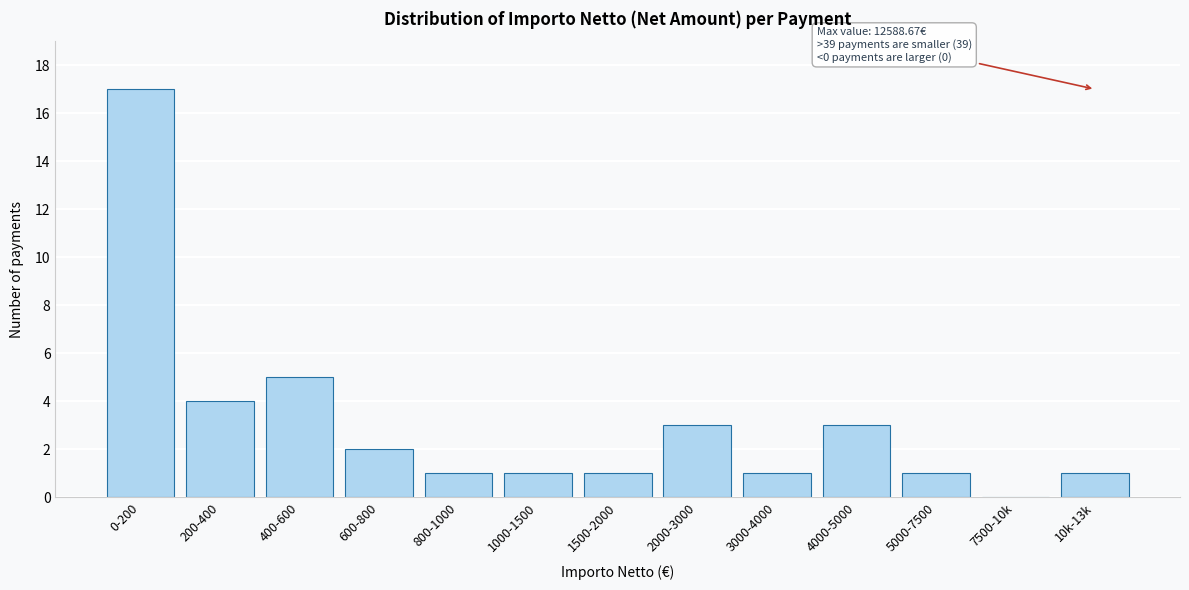

Reading left to right, what are all the values shown in this chart?

0-200=17	200-400=4	400-600=5	600-800=2	800-1000=1	1000-1500=1	1500-2000=1	2000-3000=3	3000-4000=1	4000-5000=3	5000-7500=1	7500-10k=0	10k-13k=1